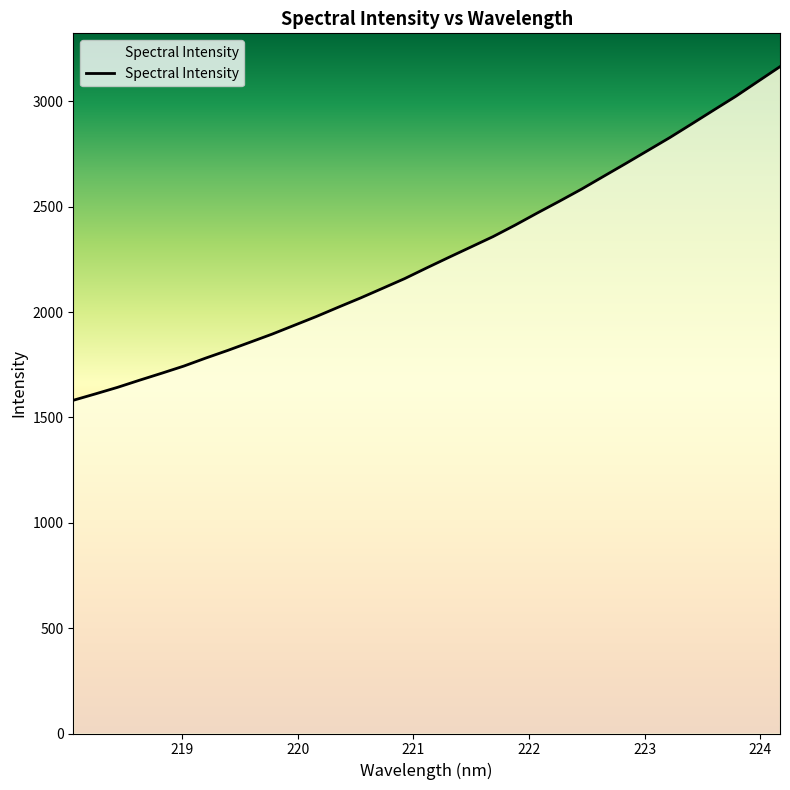

How many lines are shown in the chart?

1